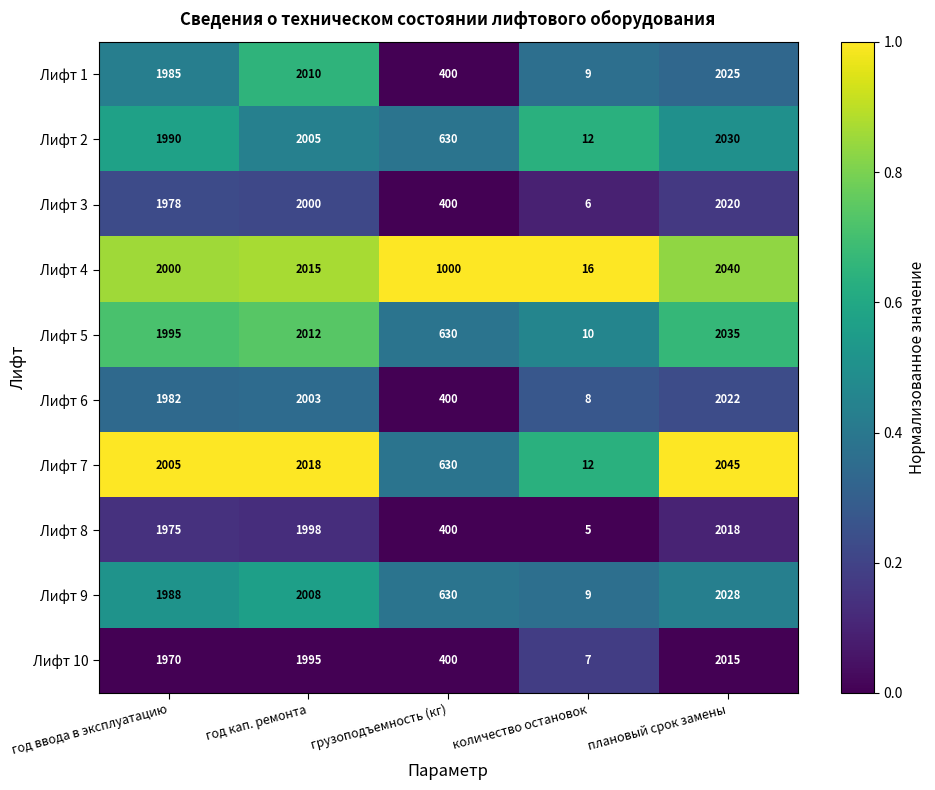

List the labels in order of Лифт 2 value, smallest first.

количество остановок, грузоподъемность (кг), год ввода в эксплуатацию, год кап. ремонта, плановый срок замены